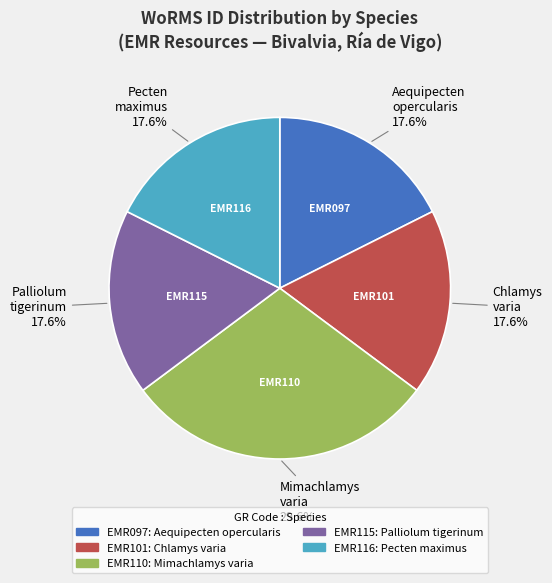

Is there any slice that represents more than half of the pie?

No